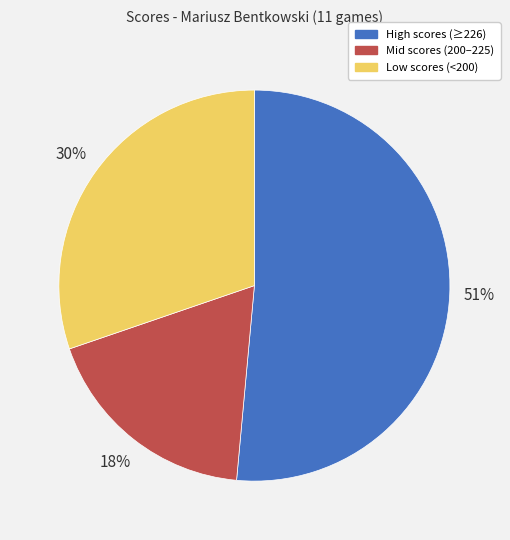

To the nearest percent, what is the difference between the Mid scores (200–225) and High scores (≥226) slice percentages?

33%